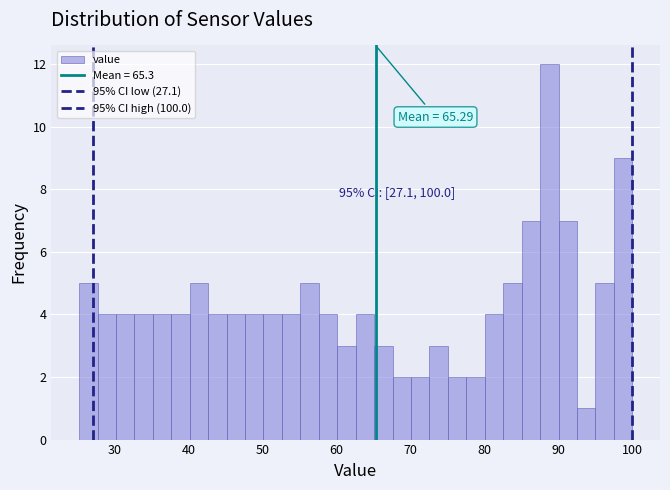

Read against the x-axis, roughly where is the centre of the tallest bar?

89